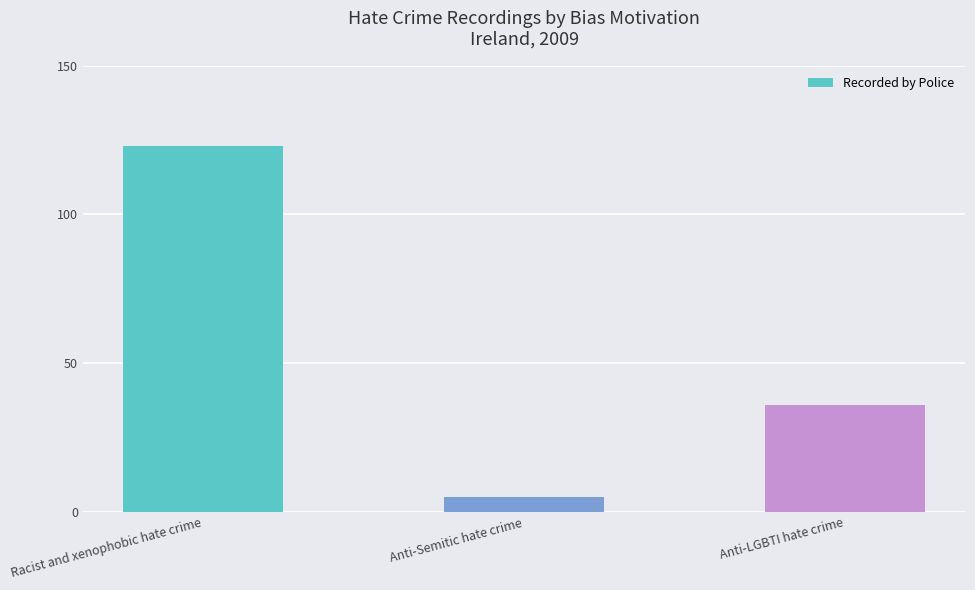

Which label corresponds to the largest value in the chart?

Racist and xenophobic hate crime